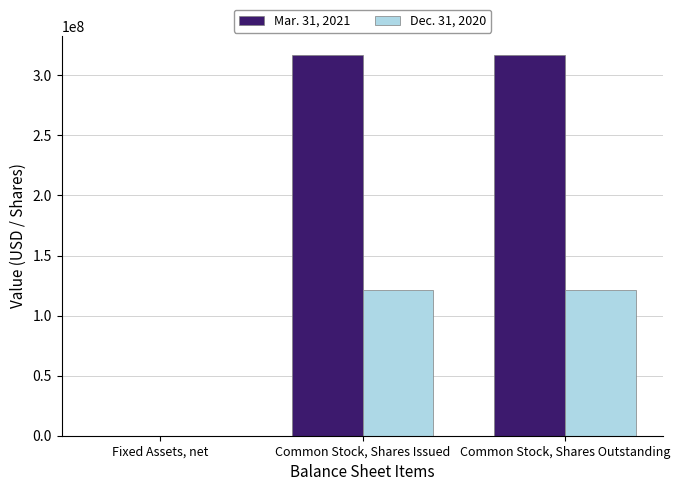

What is the sum of the Dec. 31, 2020 values at Fixed Assets, net and Common Stock, Shares Issued?

121646980